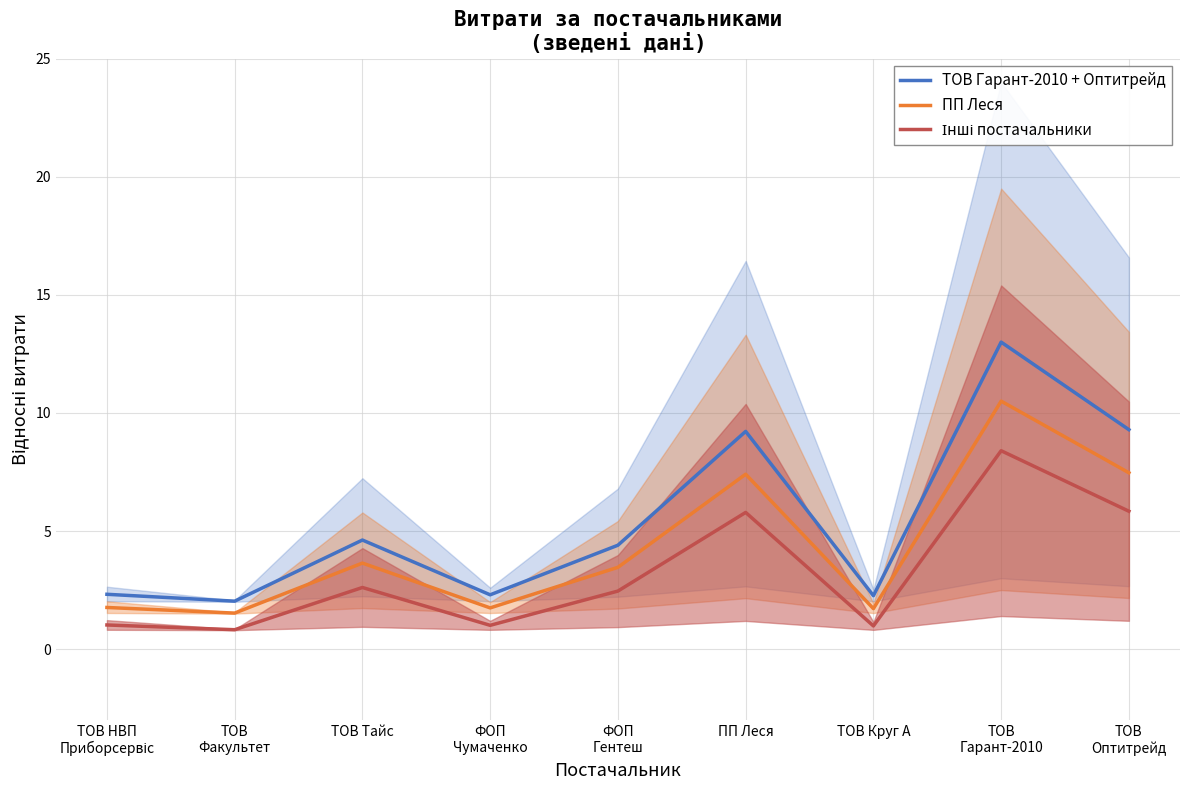

True or false: ТОВ Гарант-2010 + Оптитрейд and ПП Леся intersect in this chart.

False